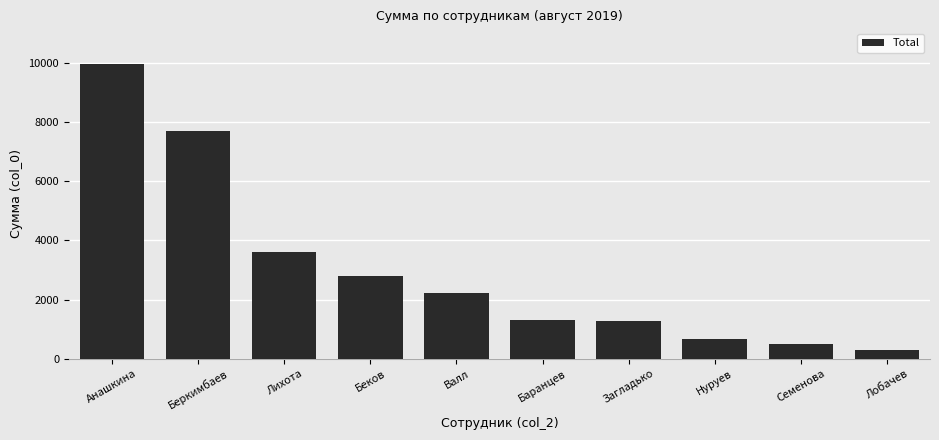

Is it true that the value at Нуруев is 653.0?

True